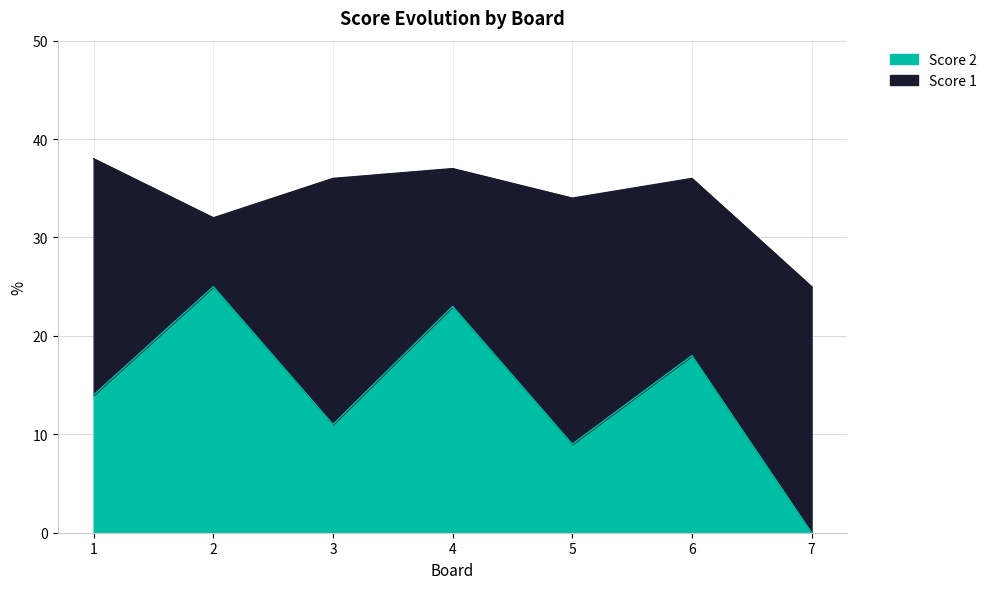

How many positive values are there?

6